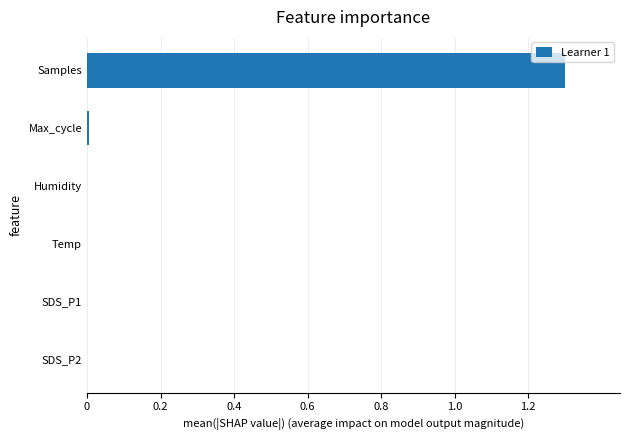

What is the sum of all values?

1.3